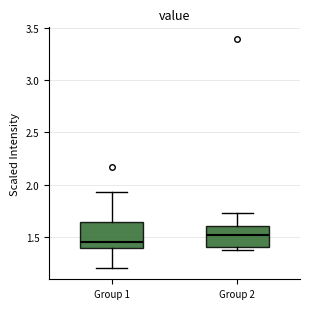

Reading left to right, transcribe this box plot: for each box, give where its median line is, the range the box spans, and where its two whiskers end, as read against the y-axis. The values are not printed on the chart, so give them approximately, as read against the axis.

Group 1: median 1.45, box 1.40 to 1.65, whiskers 1.20 to 1.95
Group 2: median 1.50, box 1.40 to 1.60, whiskers 1.35 to 1.75